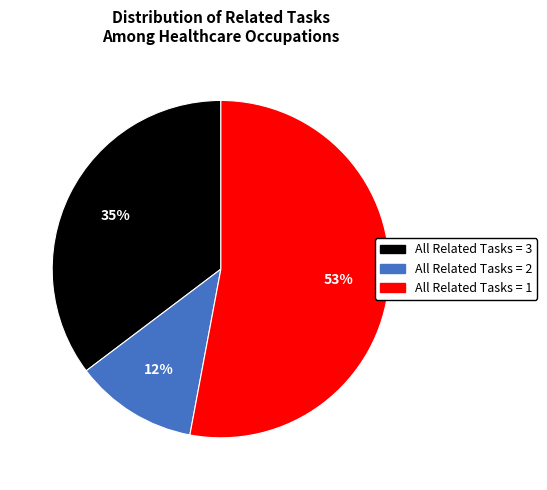

How many segments does this pie chart have?

3